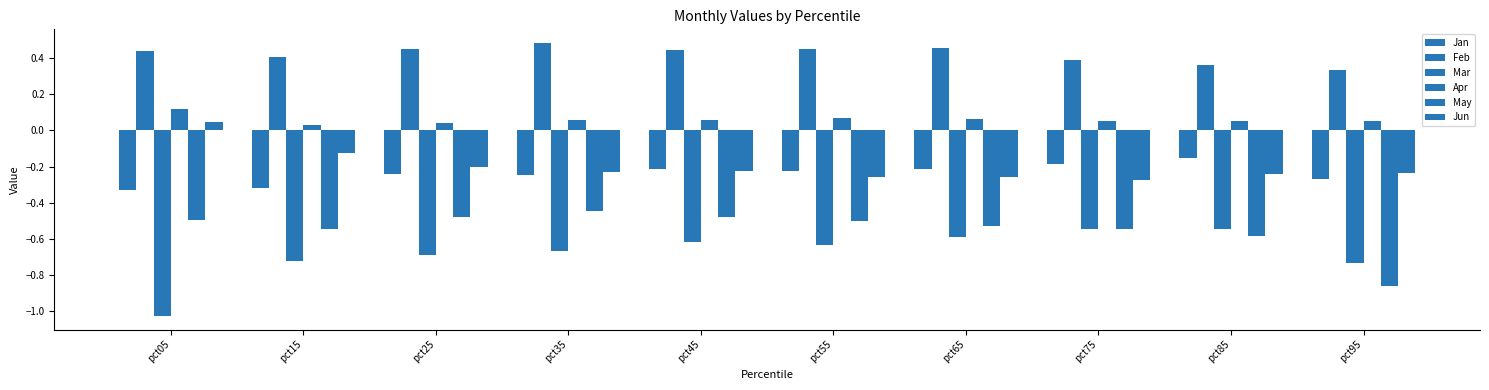

Does the chart contain stacked bars?

No